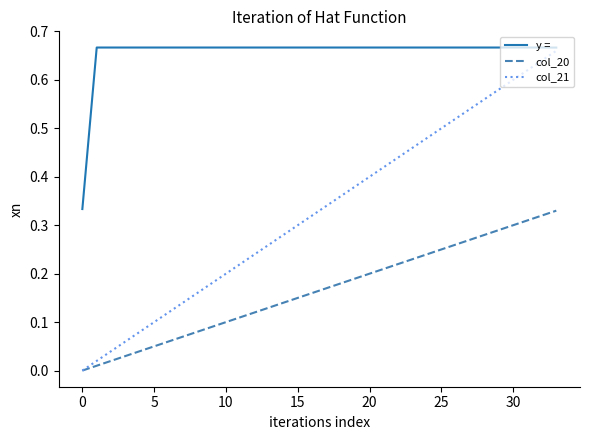

Which series has the widest spread of values?

col_21